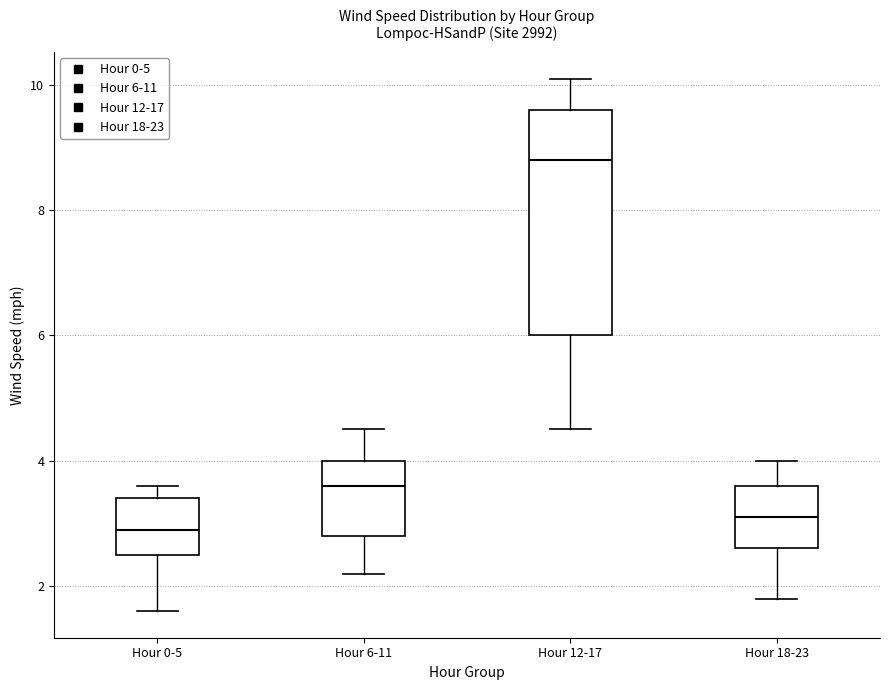

Where does the upper whisker of the box for Hour 6-11 end on the y-axis? The values are not printed on the chart, so give them approximately, as read against the axis.

4.6